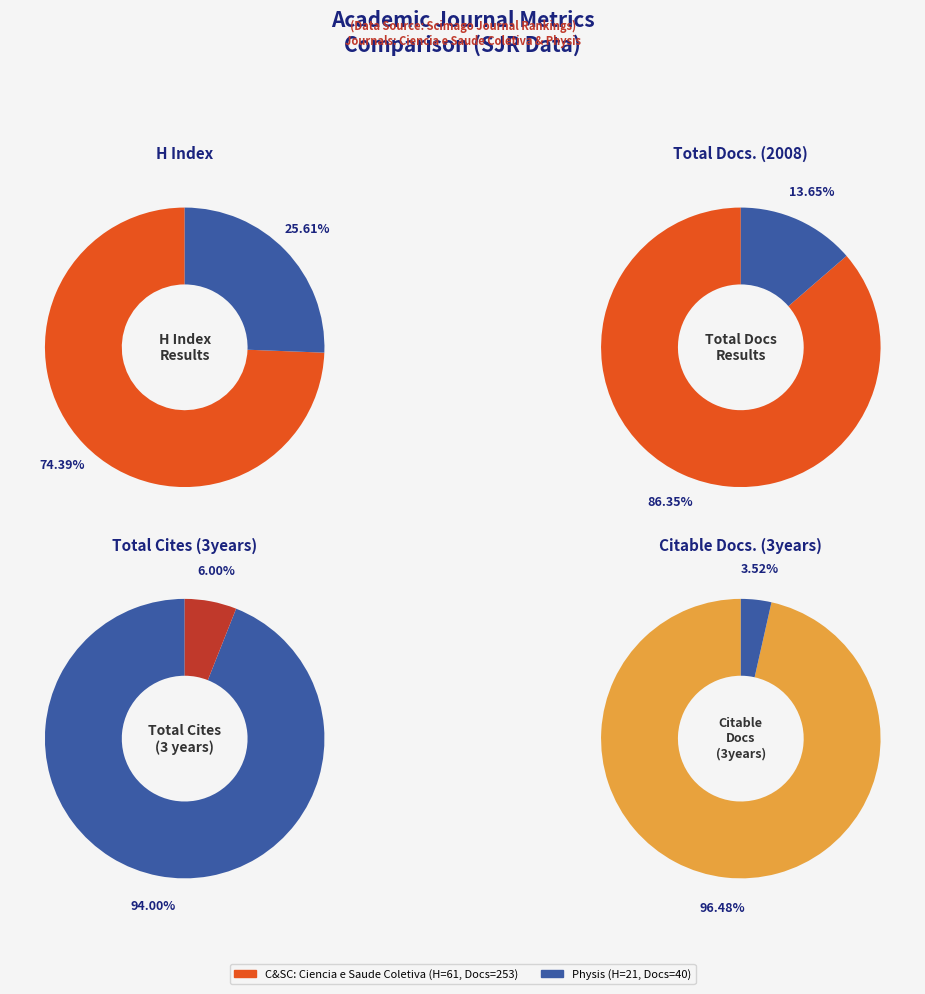

To the nearest percent, what is the average slice percentage?

50%